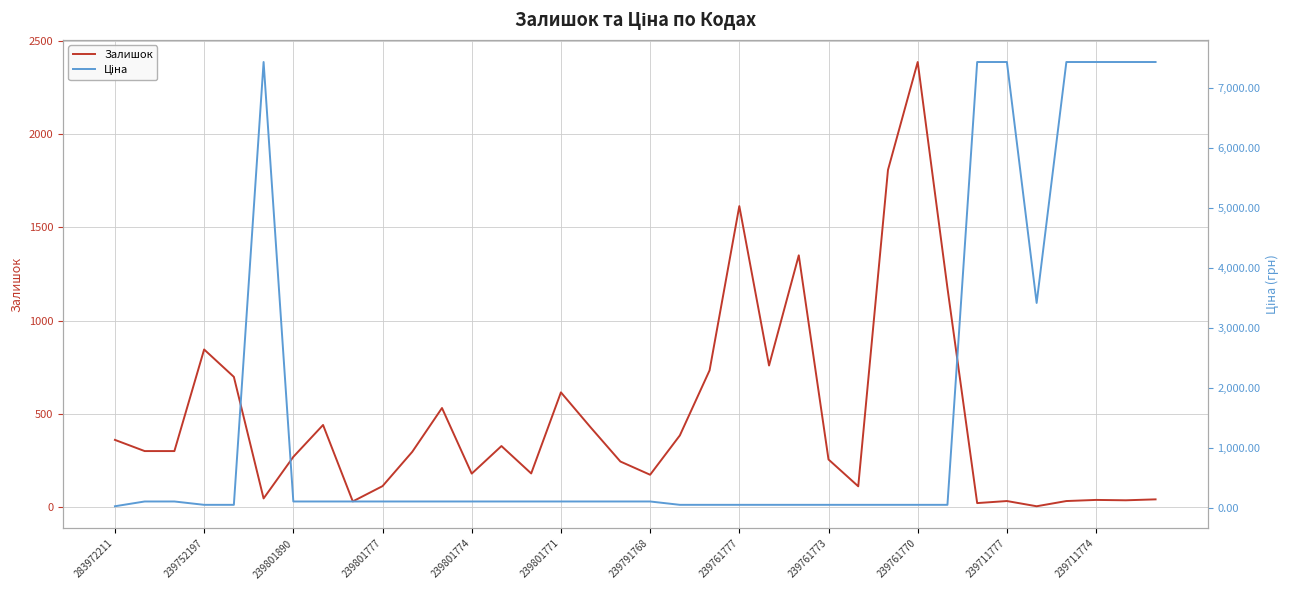

Reading left to right, transcribe all the data shown in this chart.

Залишок: 360.0	300.0	300.0	845.0	698.0	46.0	269.0	440.0	30.0	112.0	296.0	531.0	179.0	327.0	180.0	615.0	427.0	244.0	173.0	384.0	733.0	1614.0	759.0	1350.0	255.0	111.0	1808.0	2387.0	1175.0	21.0	32.0	4.0	32.0	38.0	36.0	41.0
Ціна: 32.0	111.7	111.7	55.9	55.9	7436.2	111.7	111.7	111.7	111.7	111.7	111.7	111.7	111.7	111.7	111.7	111.7	111.7	111.7	55.9	55.9	55.9	55.9	55.9	55.9	55.9	55.9	55.9	55.9	7436.2	7436.2	3420.6	7436.2	7436.2	7436.2	7436.2